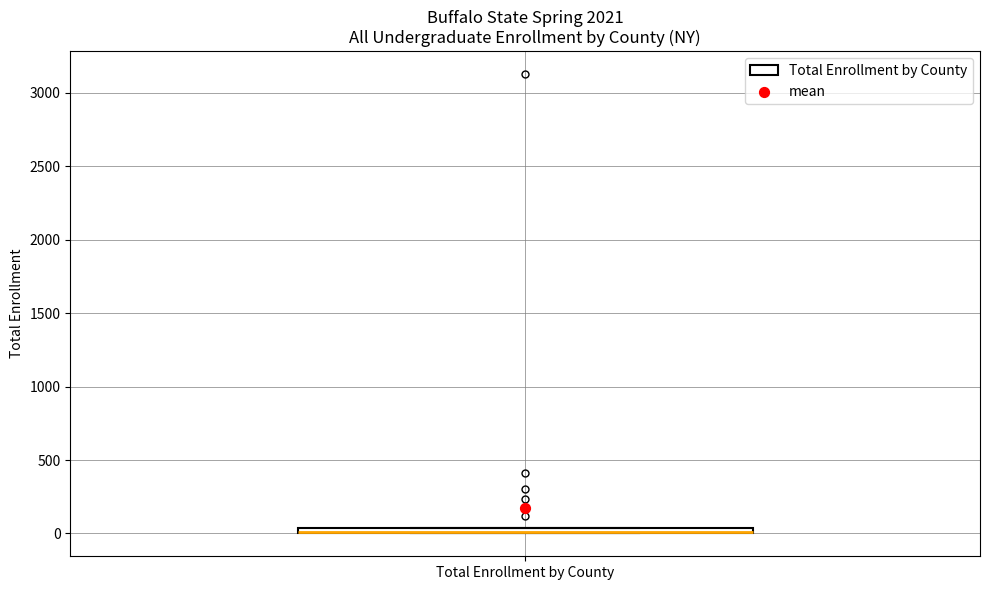

Where is the lower edge of the box for Total Enrollment by County on the y-axis? The values are not printed on the chart, so give them approximately, as read against the axis.

0